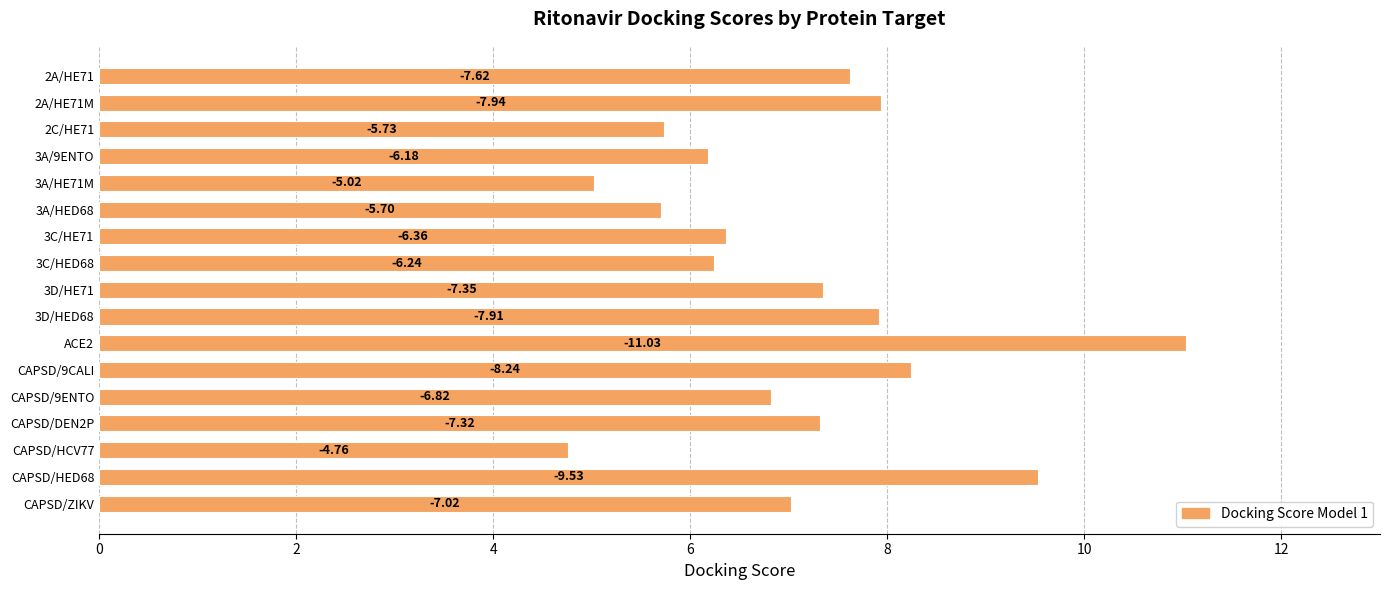

Does the chart contain any negative values?

No